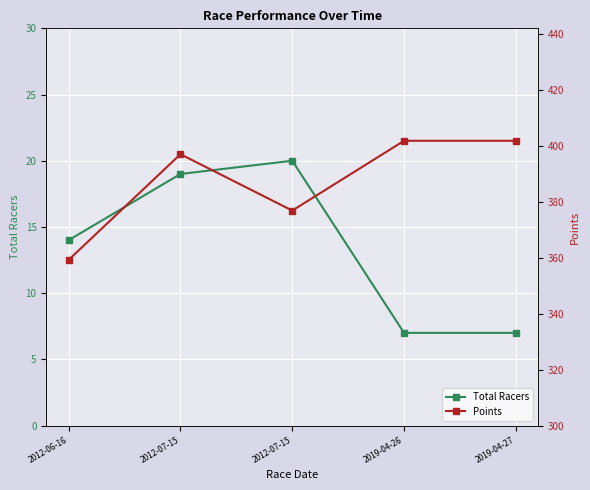

The Total Racers series shows 20.0 at 2012-07-15. True or false?

True